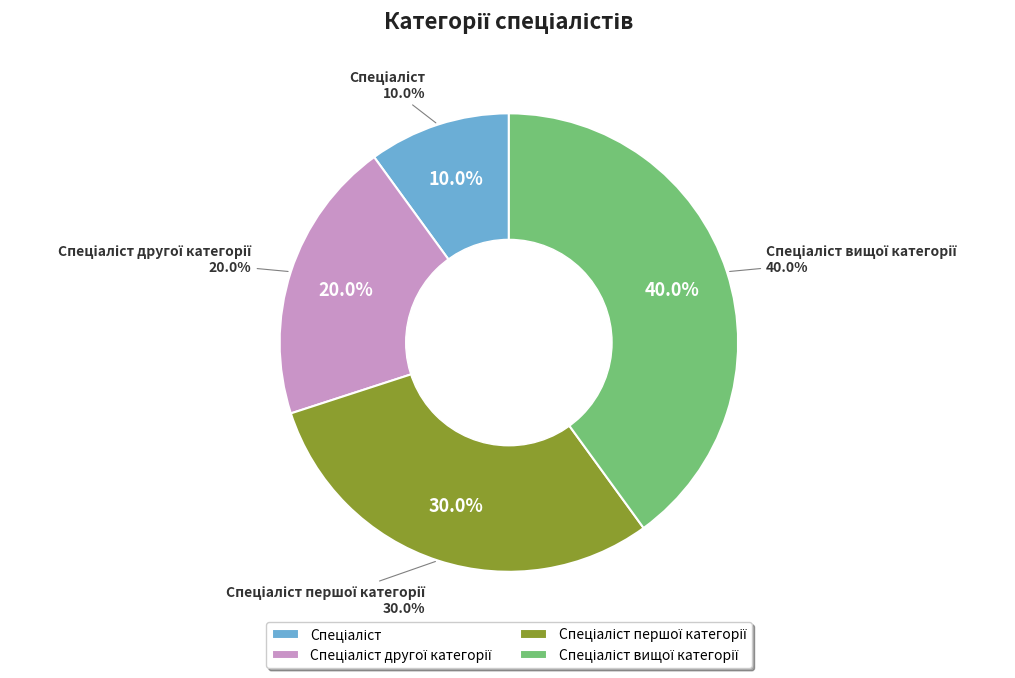

Does Спеціаліст другої категорії account for over 50% of the chart?

No